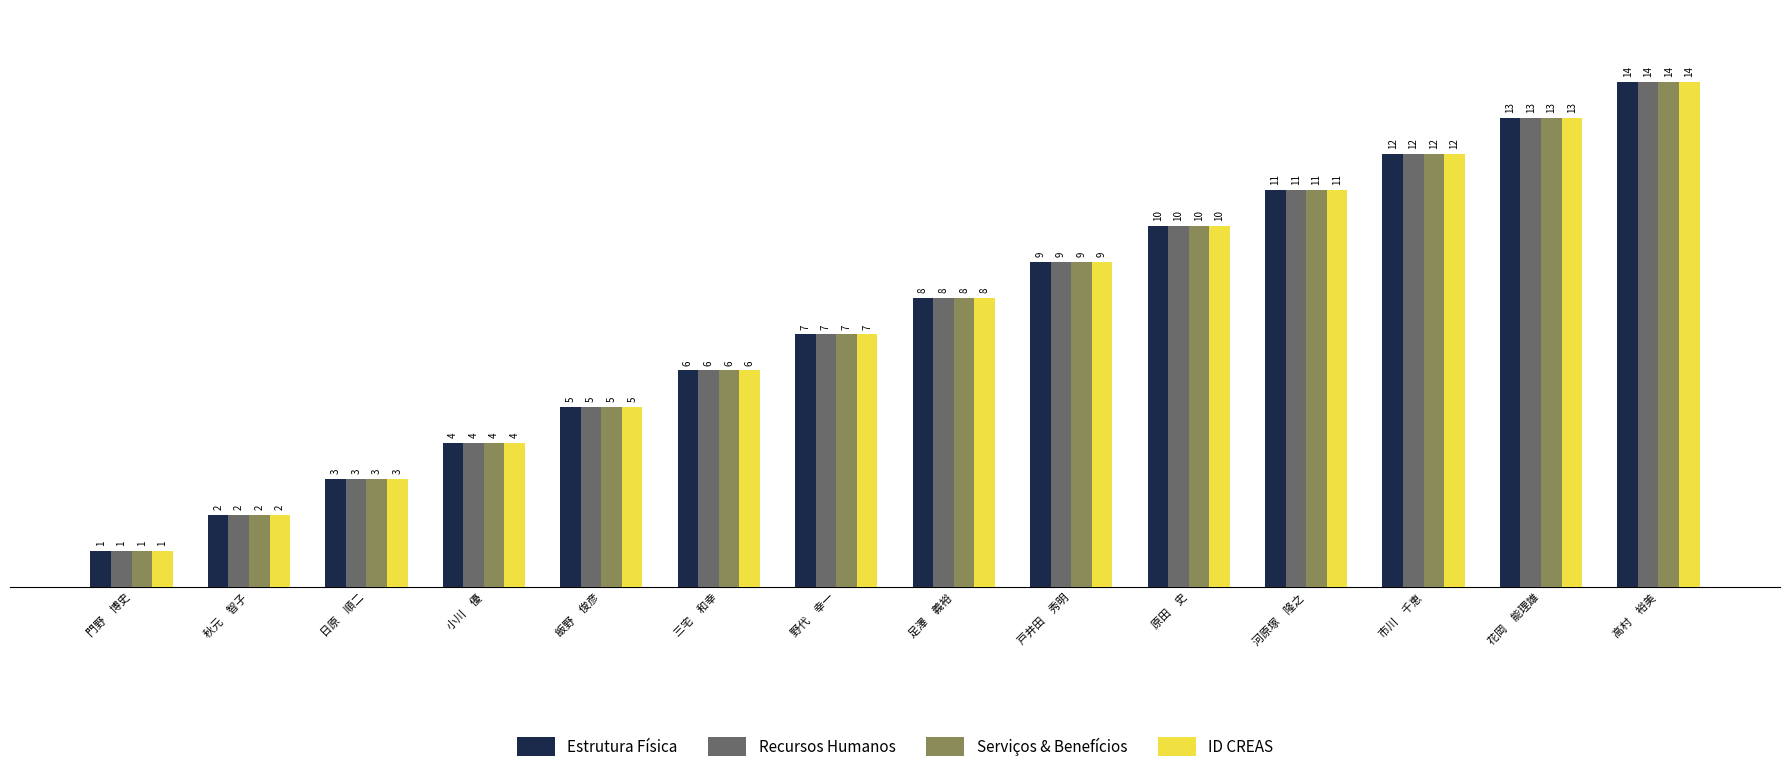

The Serviços & Benefícios series shows 14 at 高村　裕美. True or false?

True